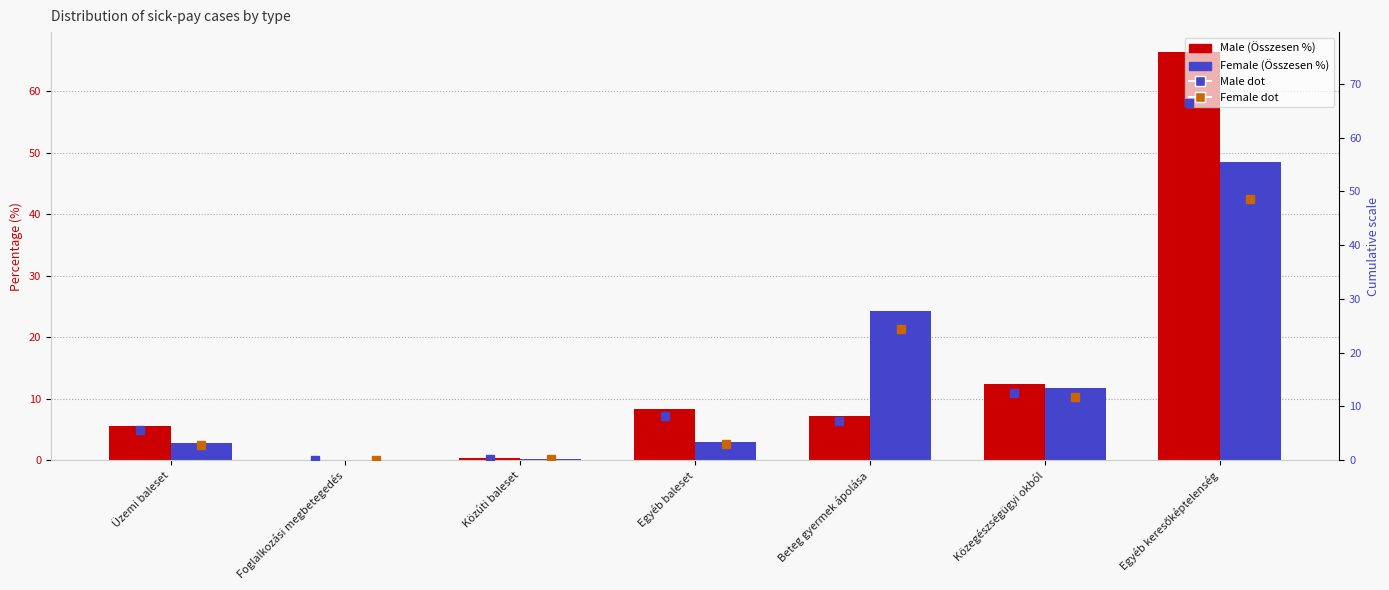

What position from the right is Üzemi baleset?

7